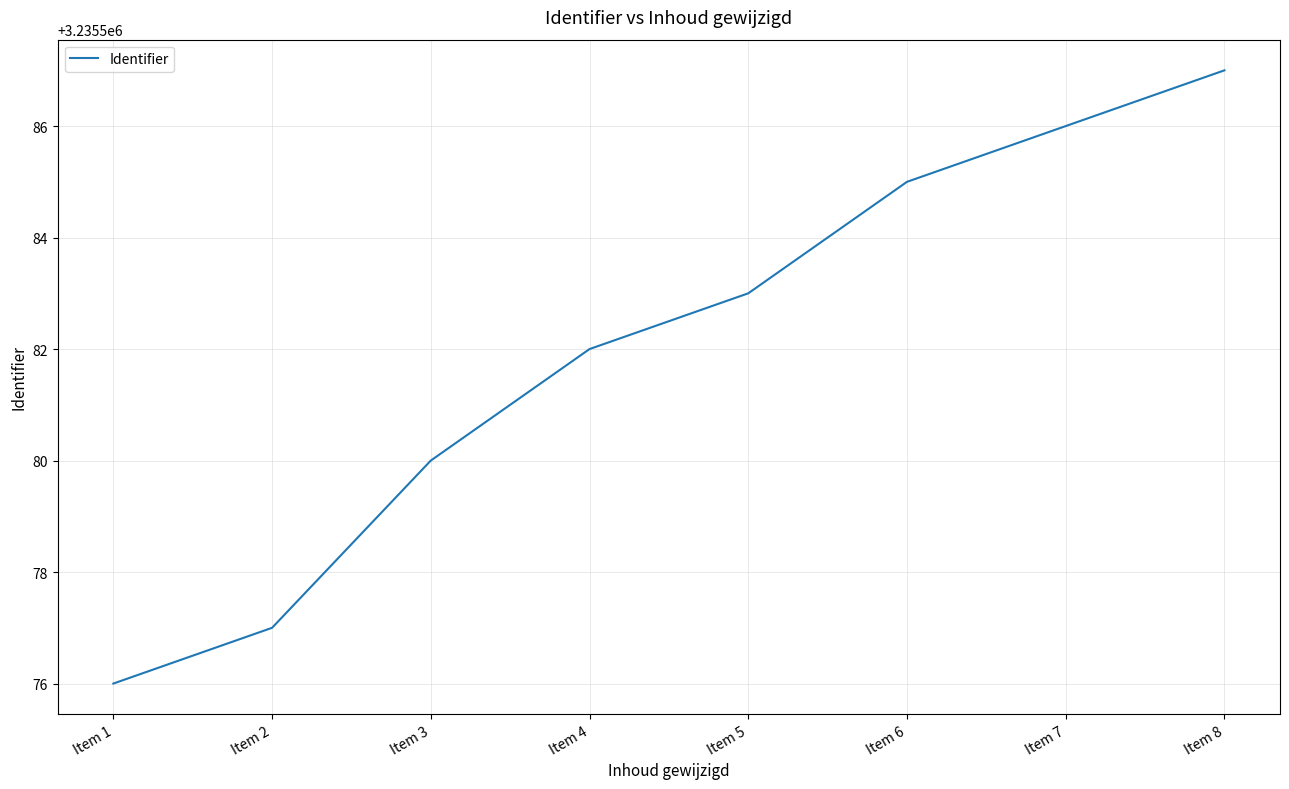

What is the ratio of the value at Item 8 to the value at Item 6?

1.0